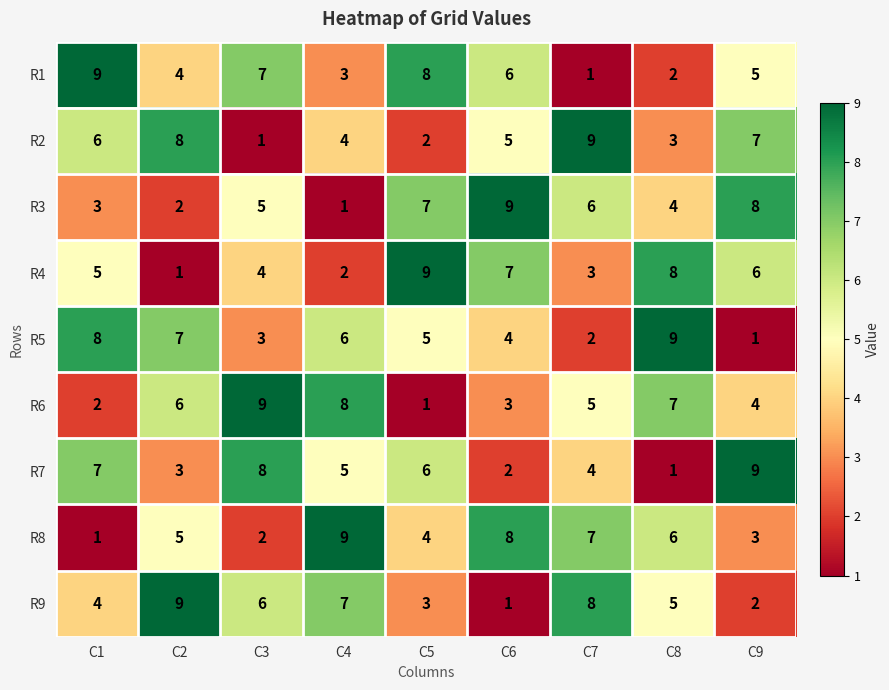

What is the total value across all series at C1?

45